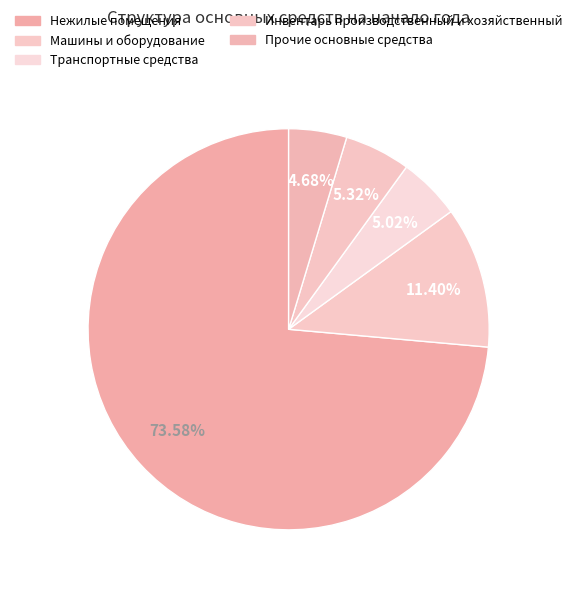

To the nearest percent, what is the difference between the largest and smallest slice percentages?

69%